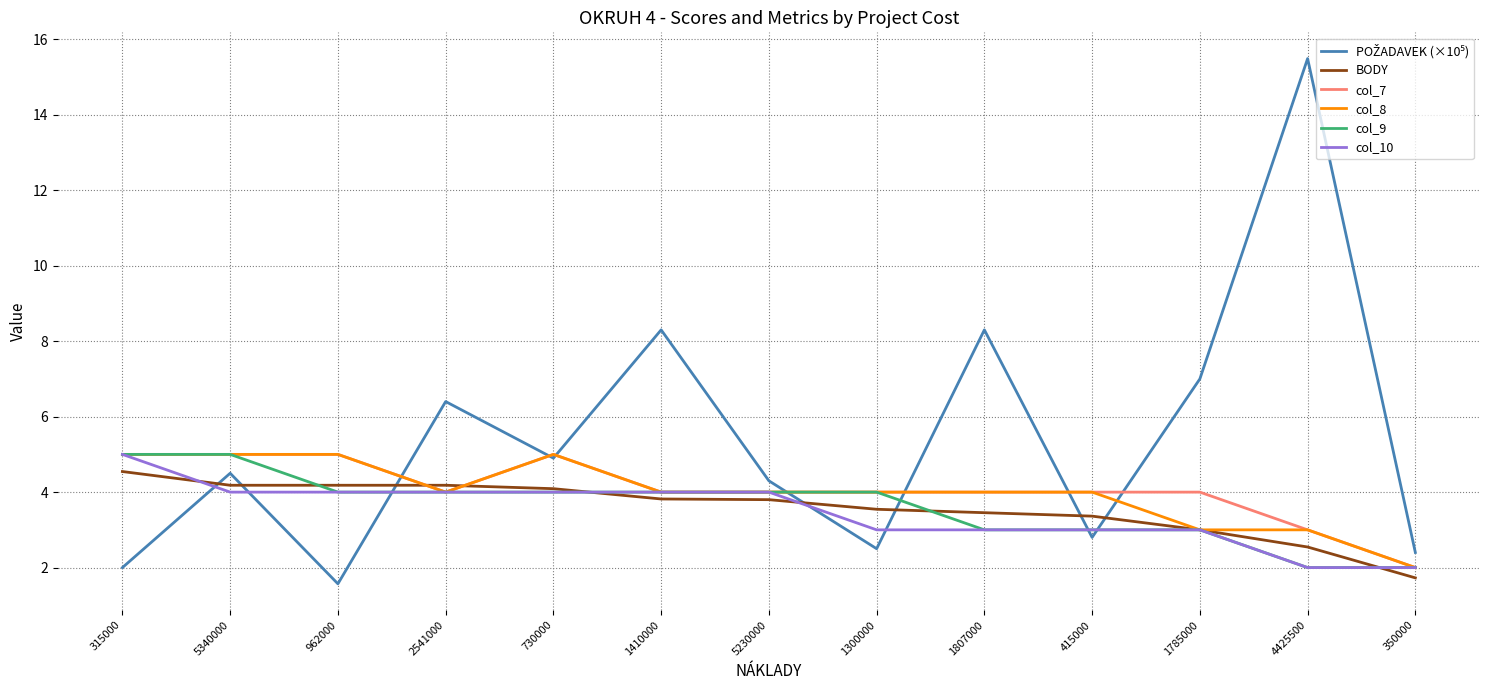

The col_9 series shows 2.0 at 350000. True or false?

True